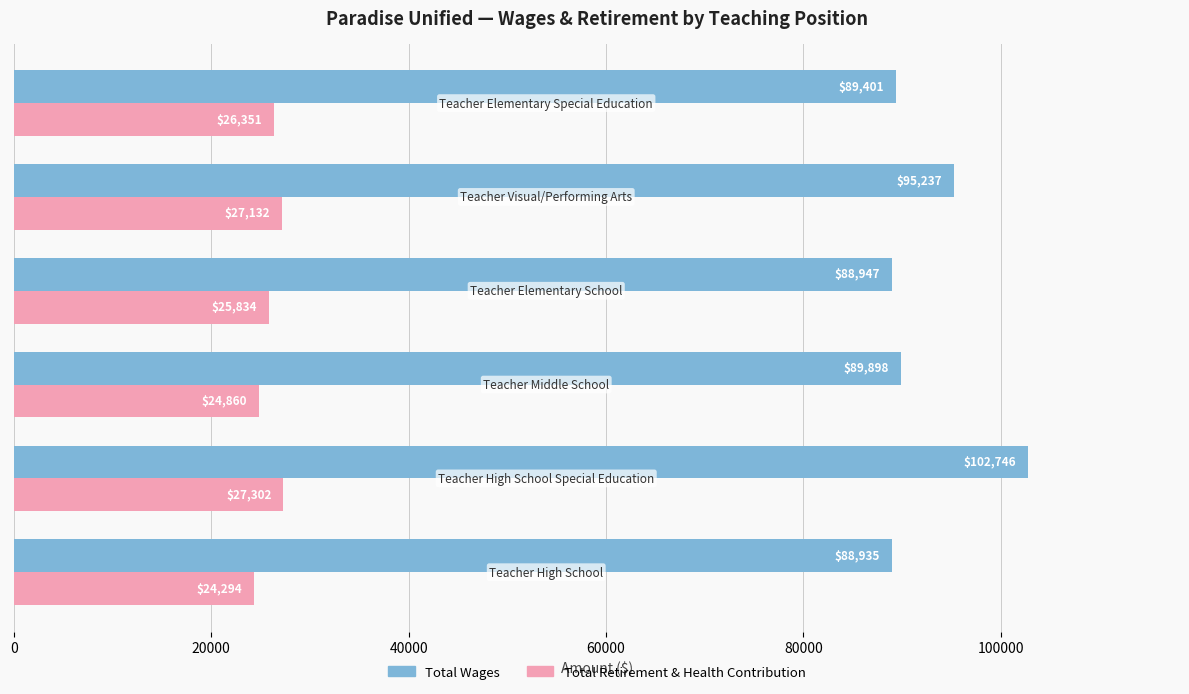

Which series has the widest spread of values?

Total Wages